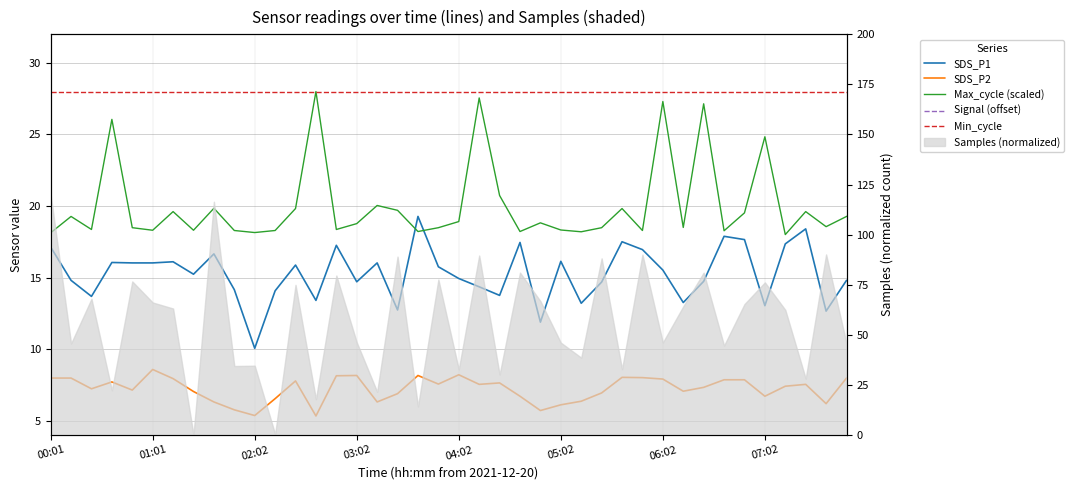

What is the greatest value displayed?

28.0